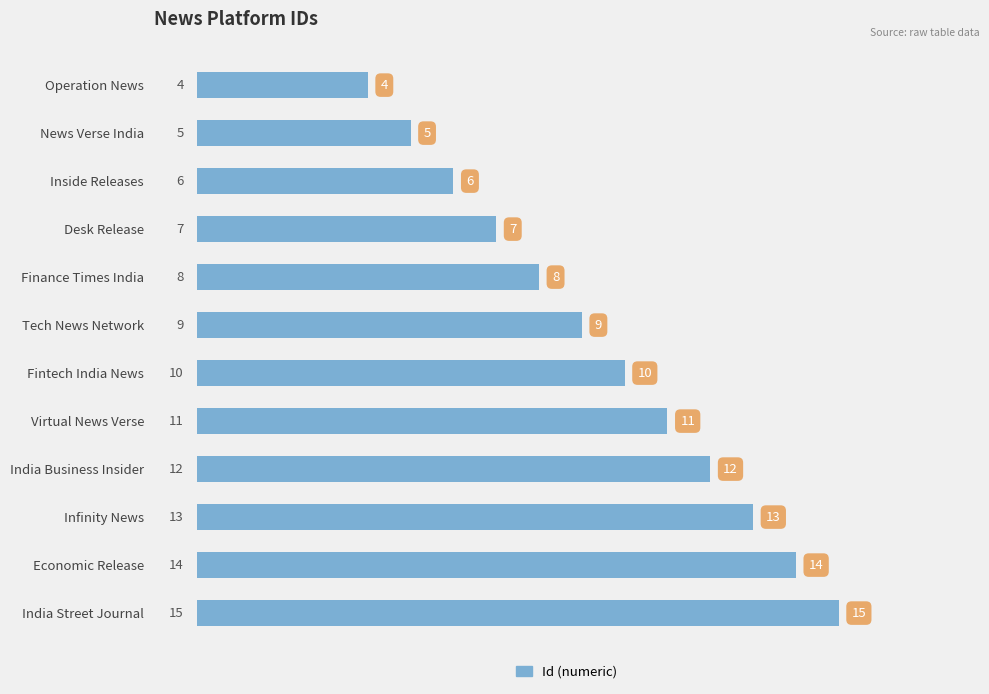

What is the difference between the maximum and minimum values?

11